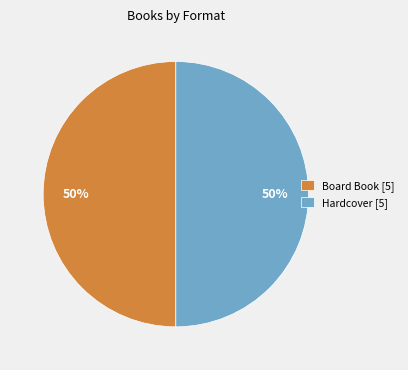

Approximately how many times larger is the value at Hardcover [5] compared to Board Book [5]?

1.0